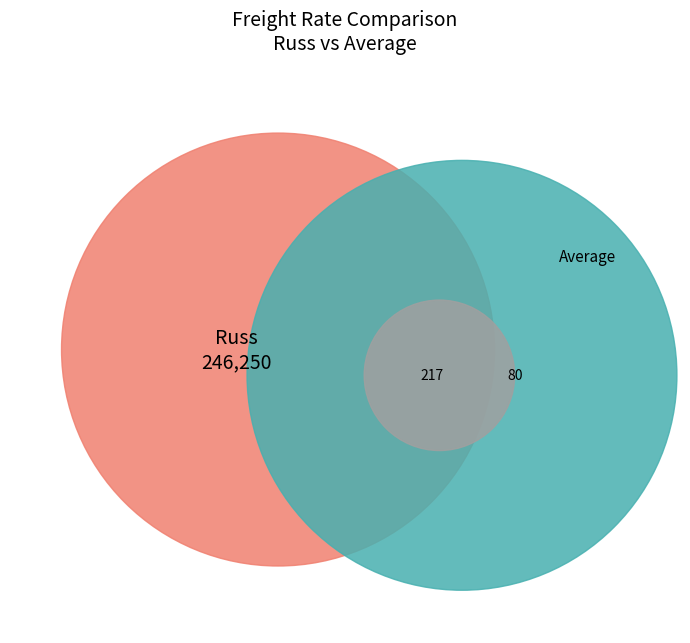

Is there any slice that represents more than half of the pie?

No